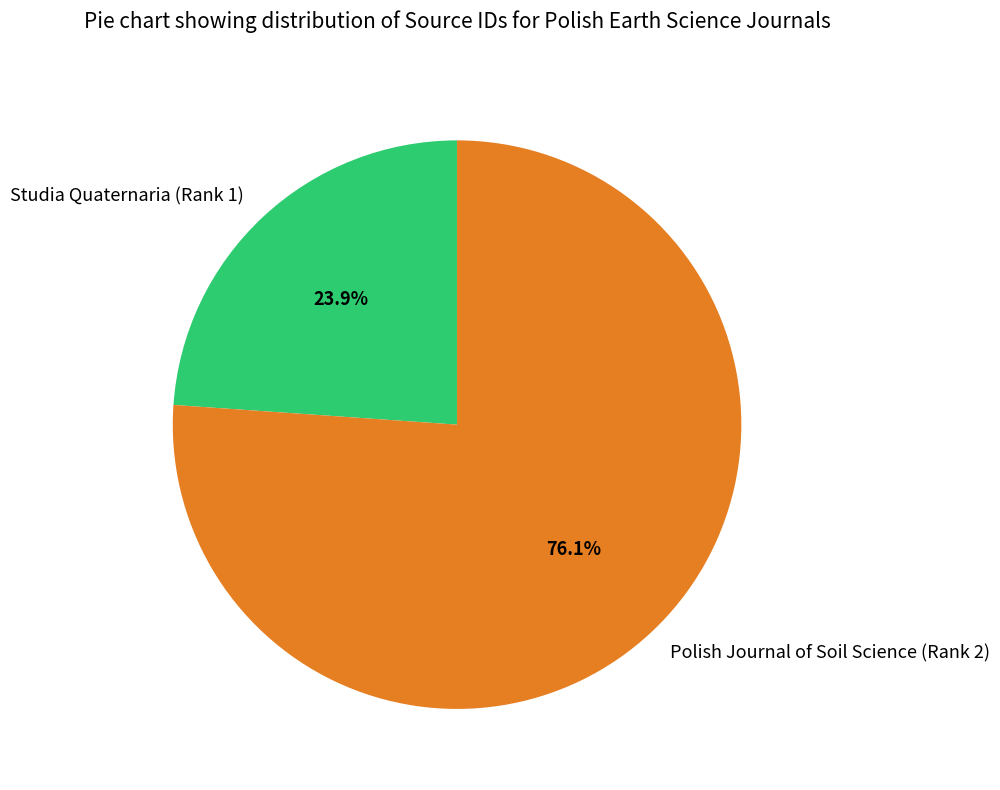

What is the largest slice in the pie chart?

Polish Journal of Soil Science (Rank 2)